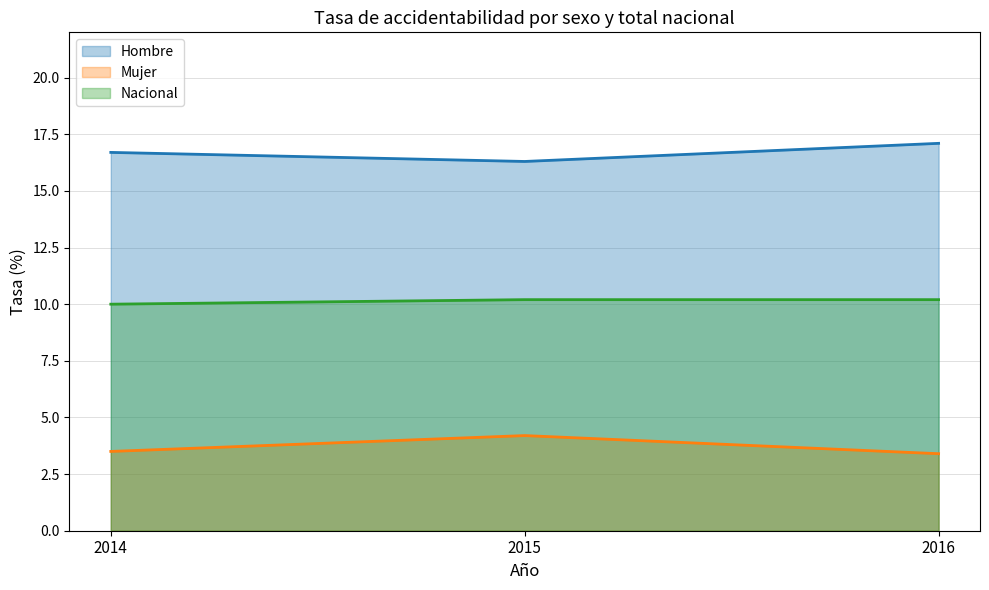

Is it true that Mujer equals 3.4 at 2016?

True